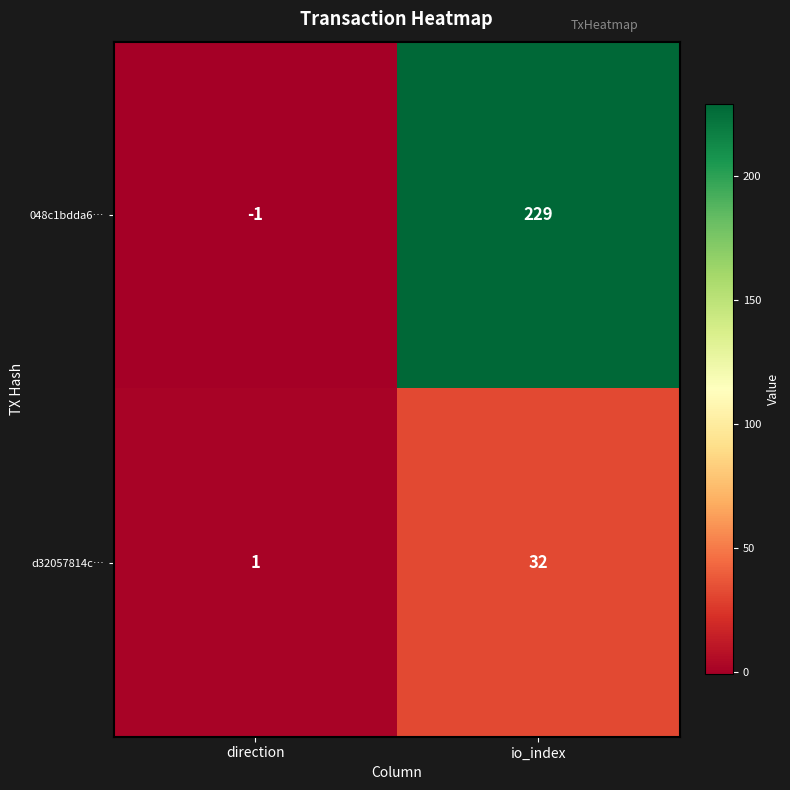

What is the sum of all 048c1bdda6… values?

228